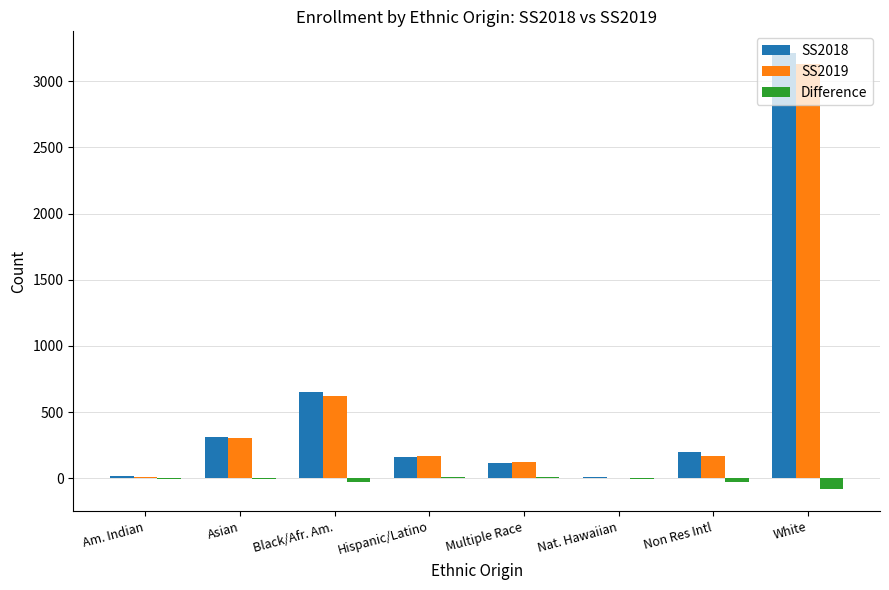

The SS2018 series shows 914 at Black/Afr. Am.. True or false?

False